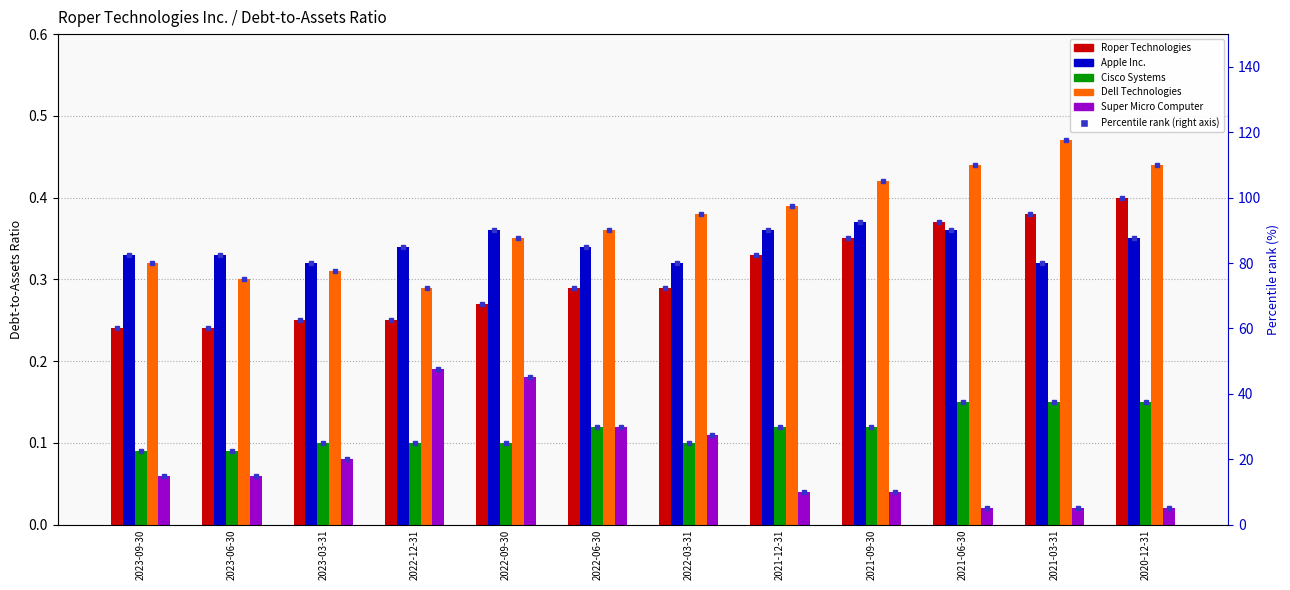

How many groups of bars are there?

12